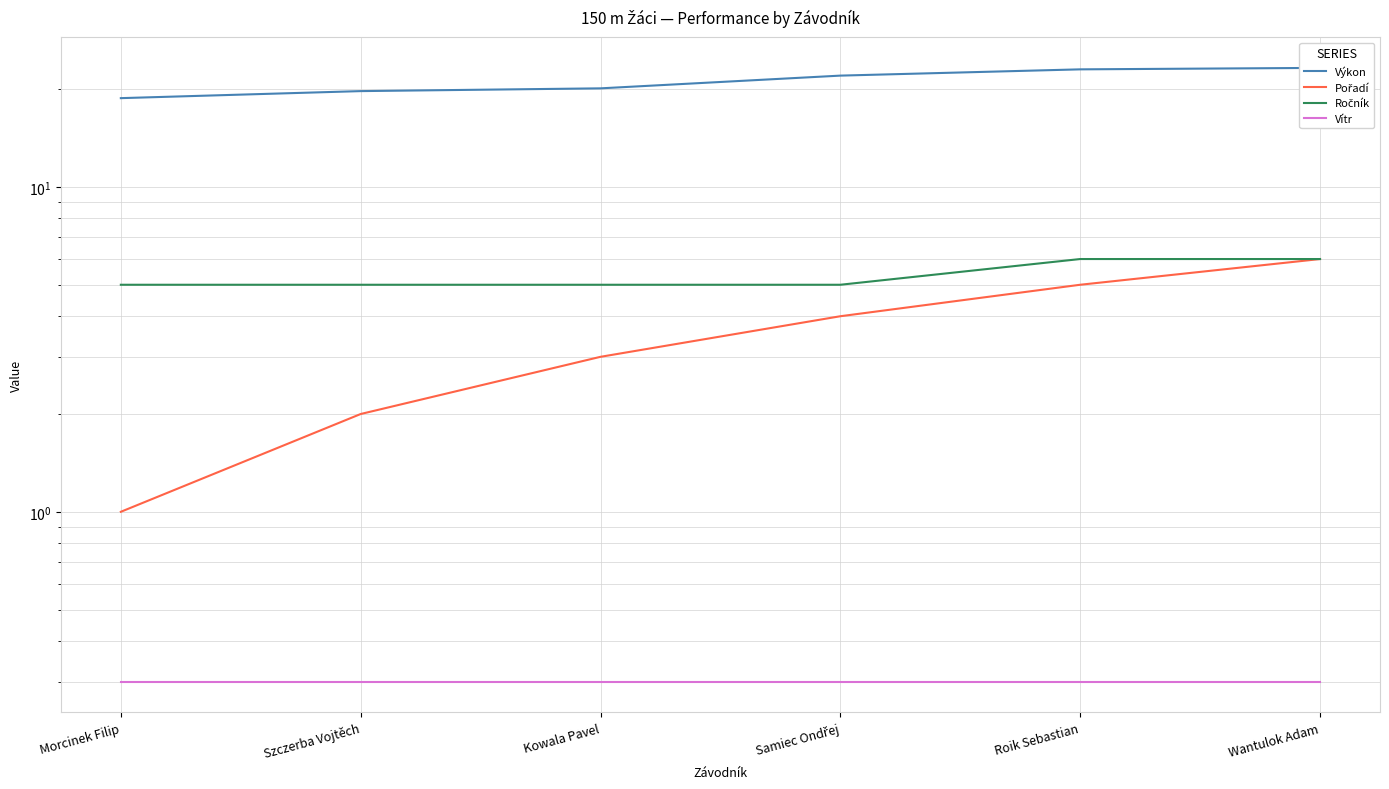

What is the label of the 2nd point from the left?

Szczerba Vojtěch